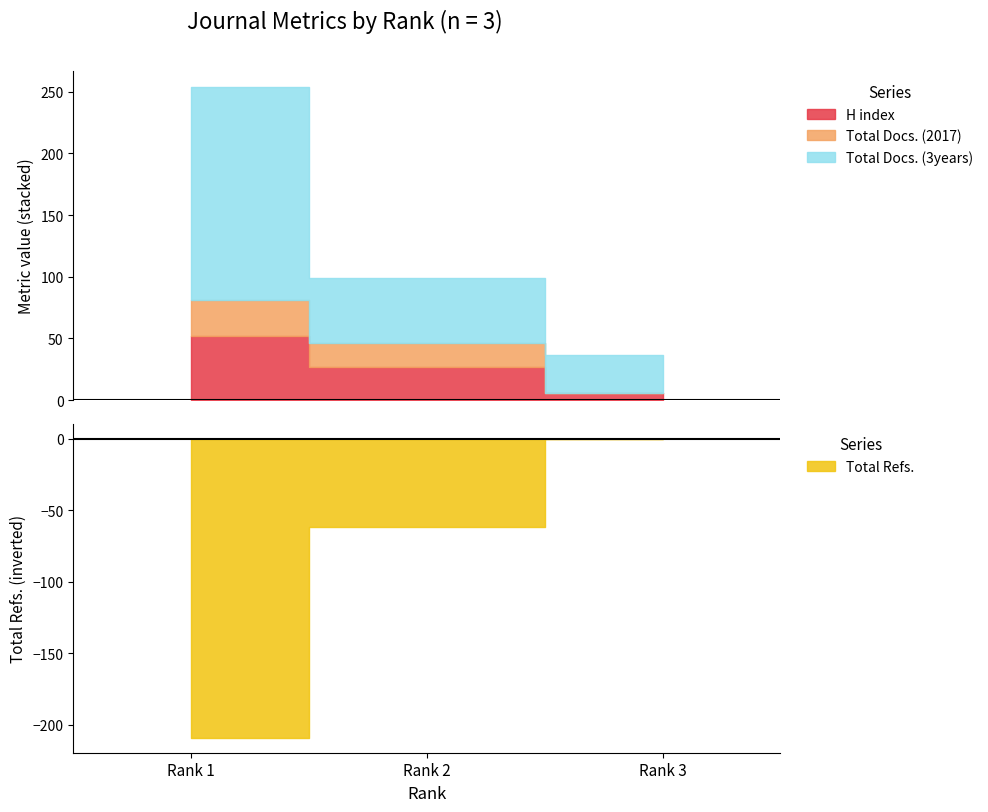

Reading right to left, extract all data points from this chart.

H index: 6	27	52
Total Docs. (2017): 0	19	29
Total Docs. (3years): 31	53	173
Total Refs.: 0	62	209